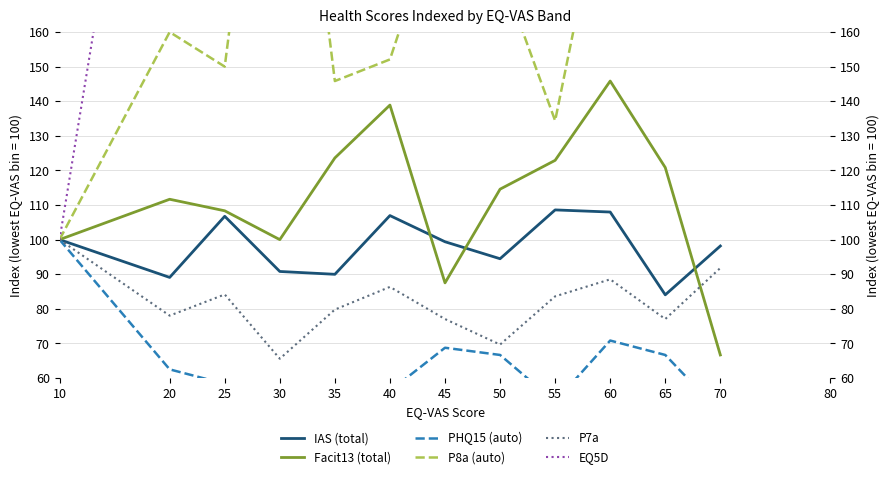

What is the difference between the second highest and second lowest values in the Facit13 (total) series?

58.3